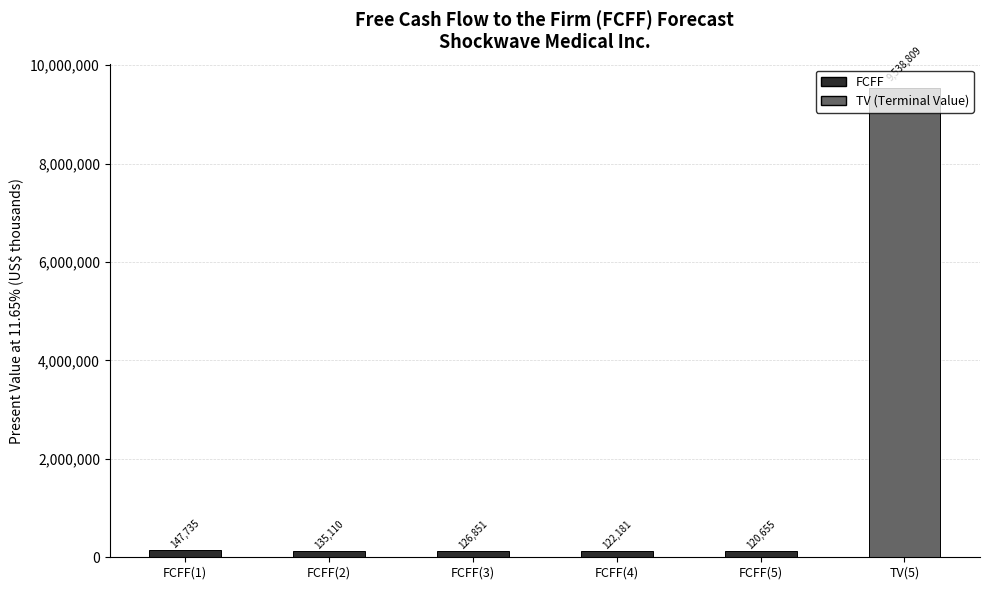

What is the sum of all values?

10191341